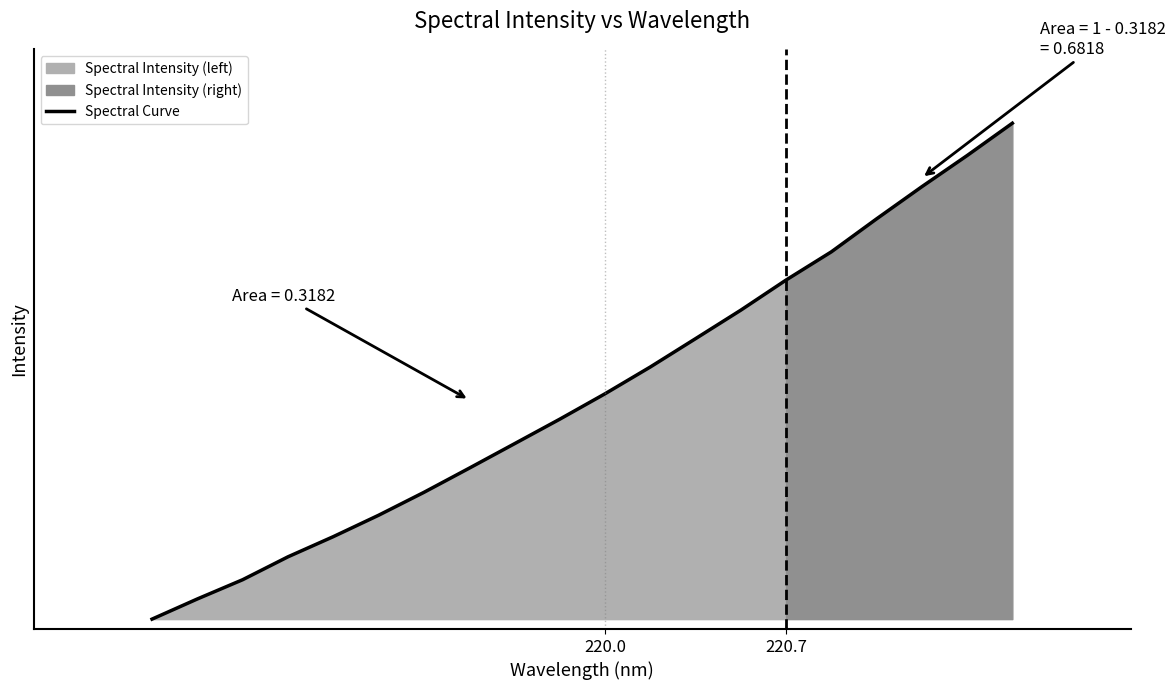

What is the average value?

0.5